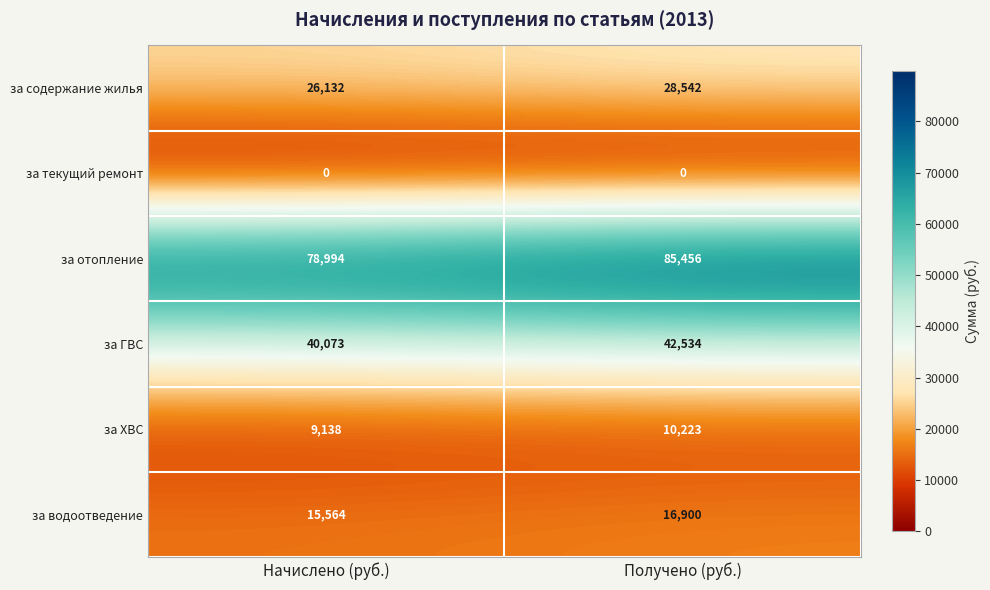

Where is за содержание жилья nearest to the value 27337?

Начислено (руб.)